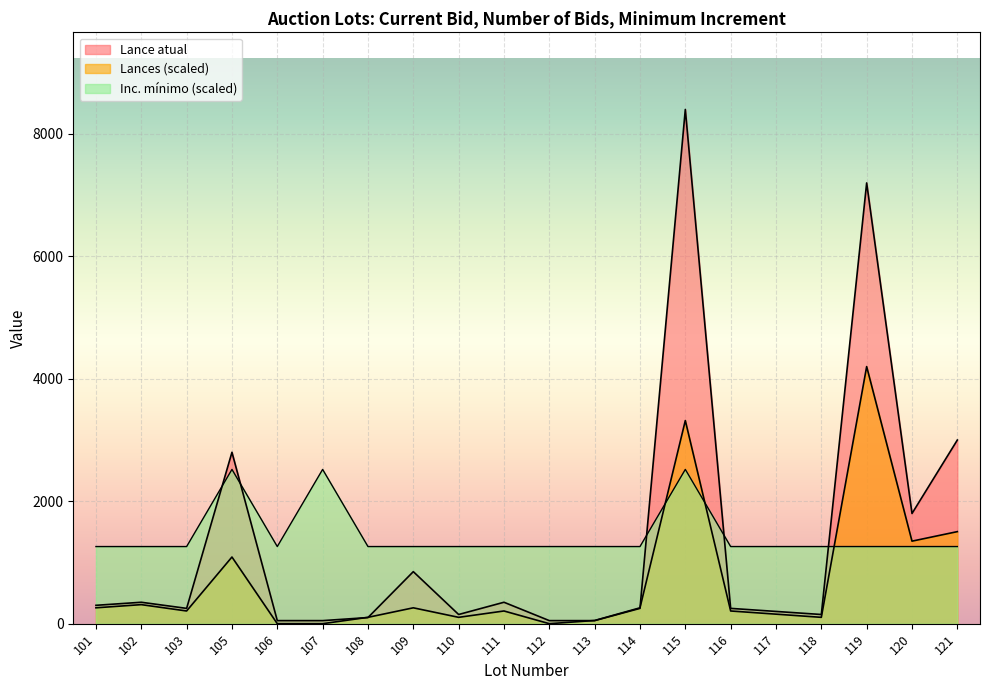

Read the Inc. minimo value at 103.

1260.0